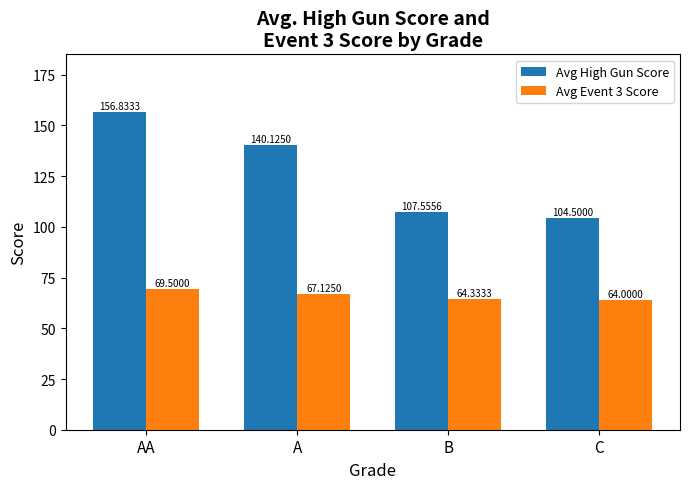

What is the highest value of the Avg High Gun Score series?

156.8